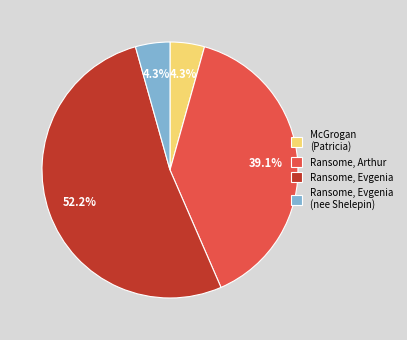

To the nearest percent, what is the average slice percentage?

25%